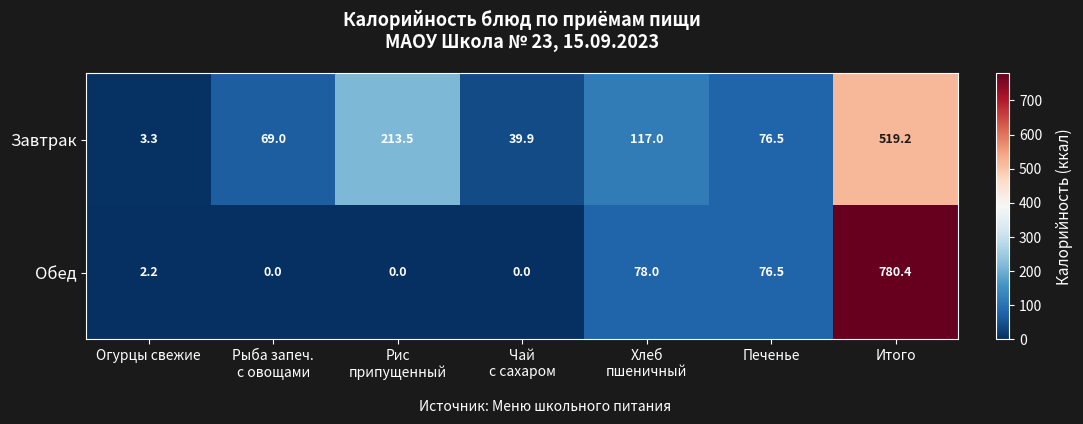

What is the maximum value shown in the chart?

780.4